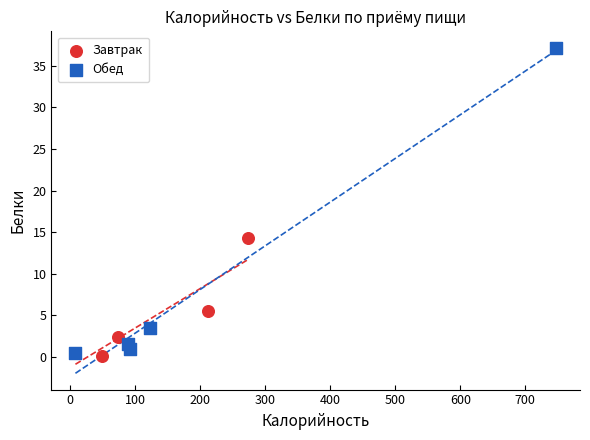

Which series reaches the minimum Y coordinate?

Завтрак